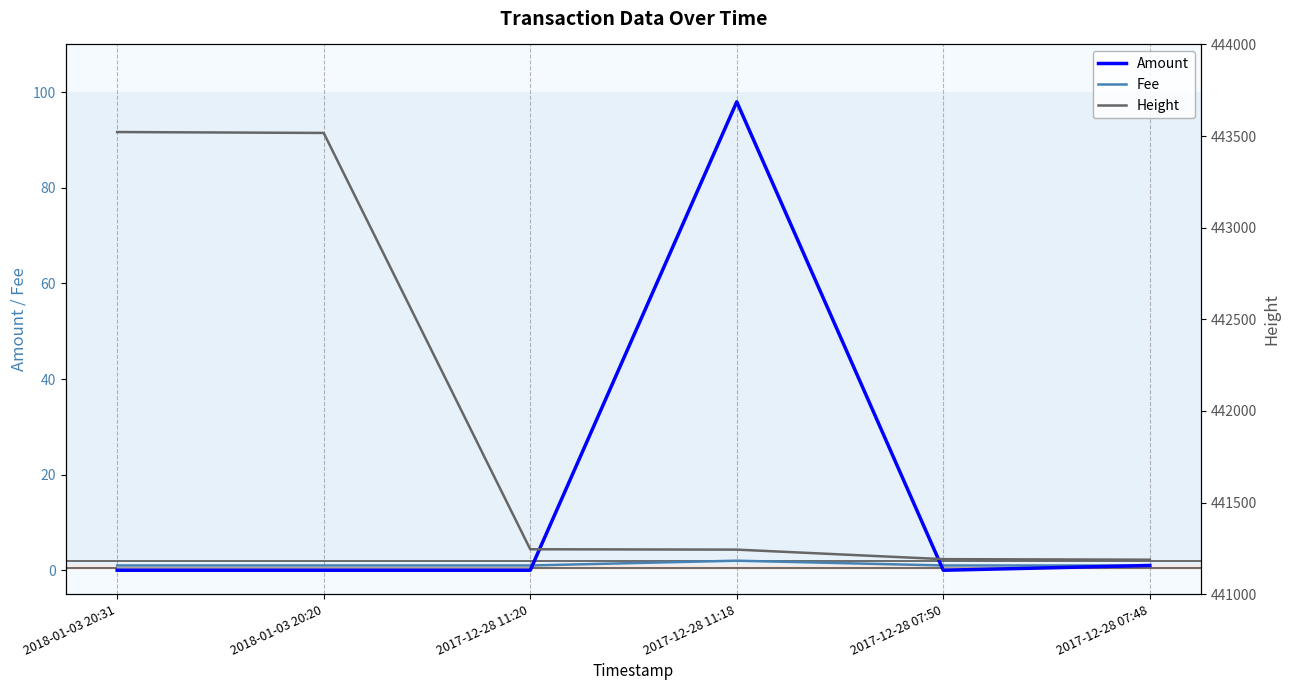

True or false: Amount and Height intersect in this chart.

False